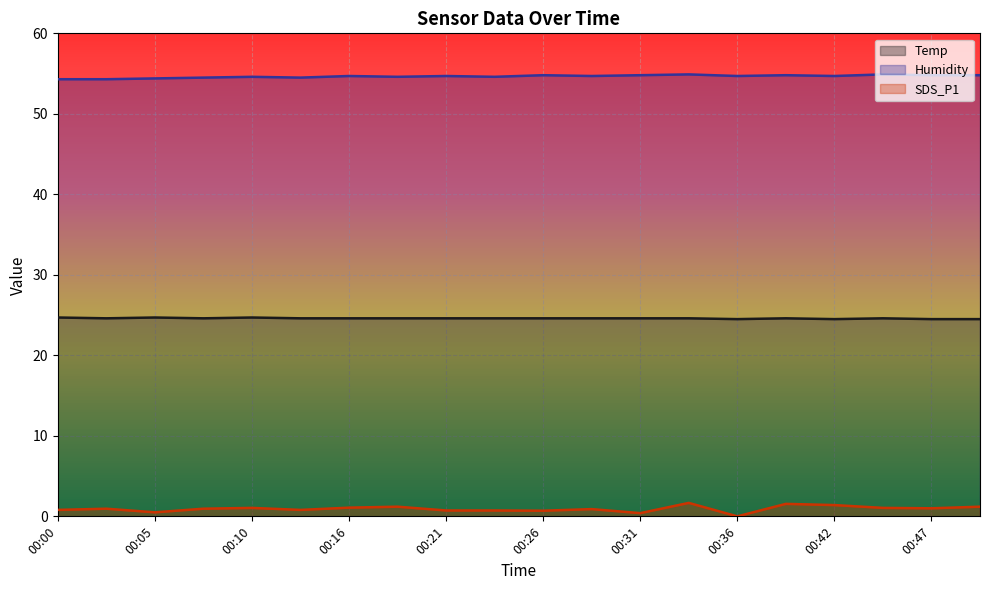

Which series has the widest spread of values?

SDS_P1